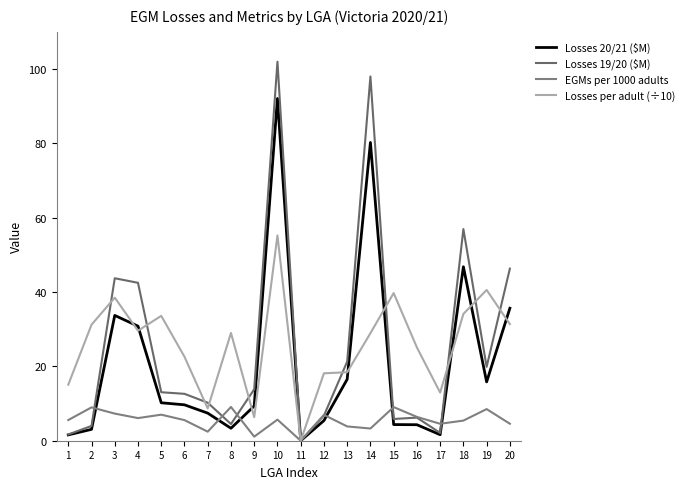

Does the chart have visible grid lines?

No